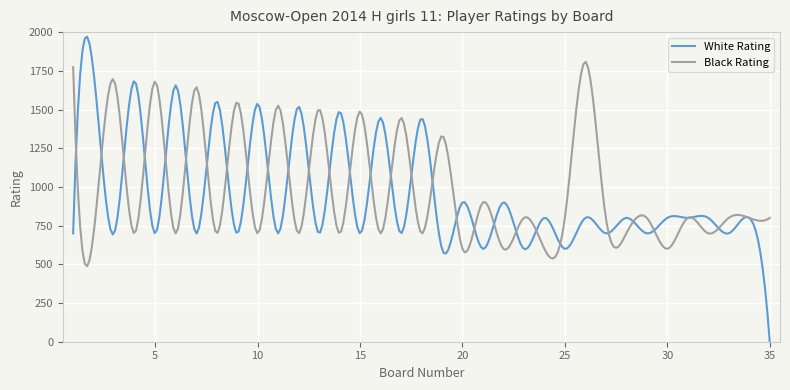

Which series has the largest range (max minus min)?

White Rating